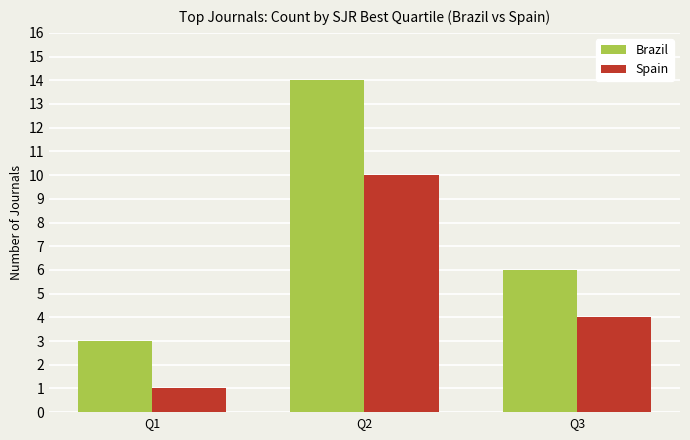

What is the average value of the Brazil series?

8